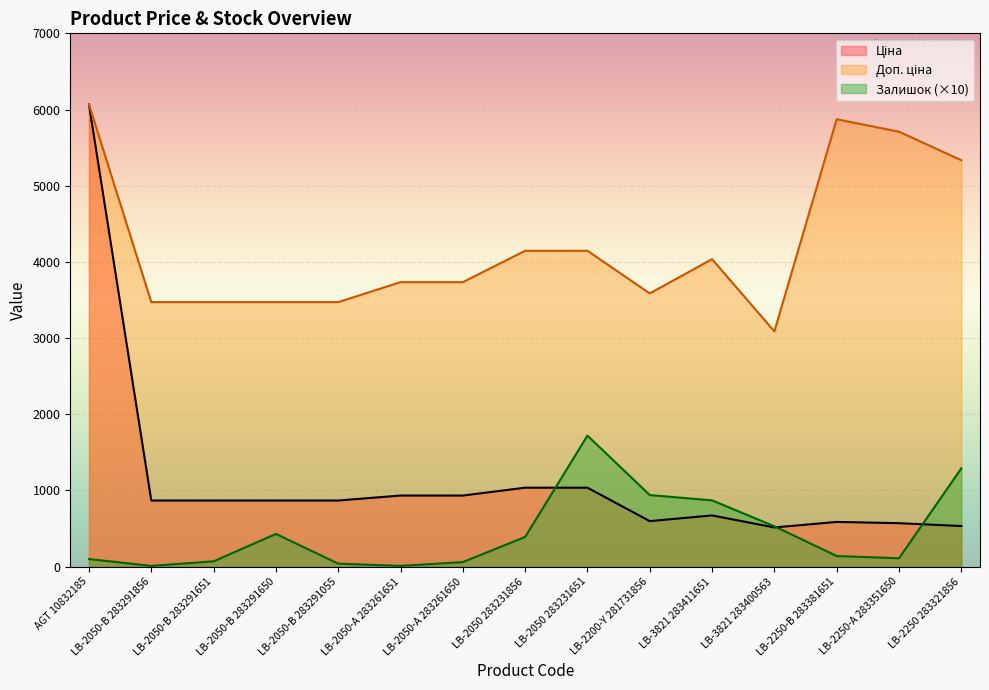

The value of Ціна at LB-2250-А 283351650 is 570.9. True or false?

True